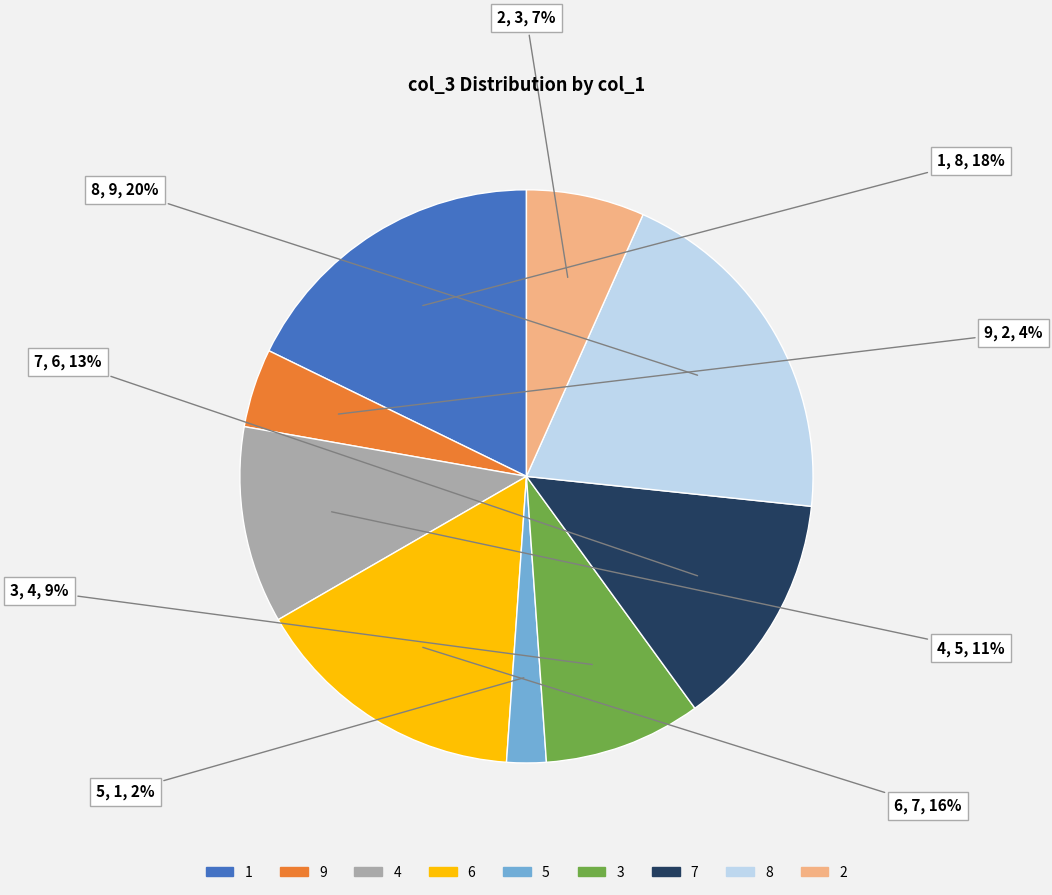

Which category has the smallest portion of the pie?

5